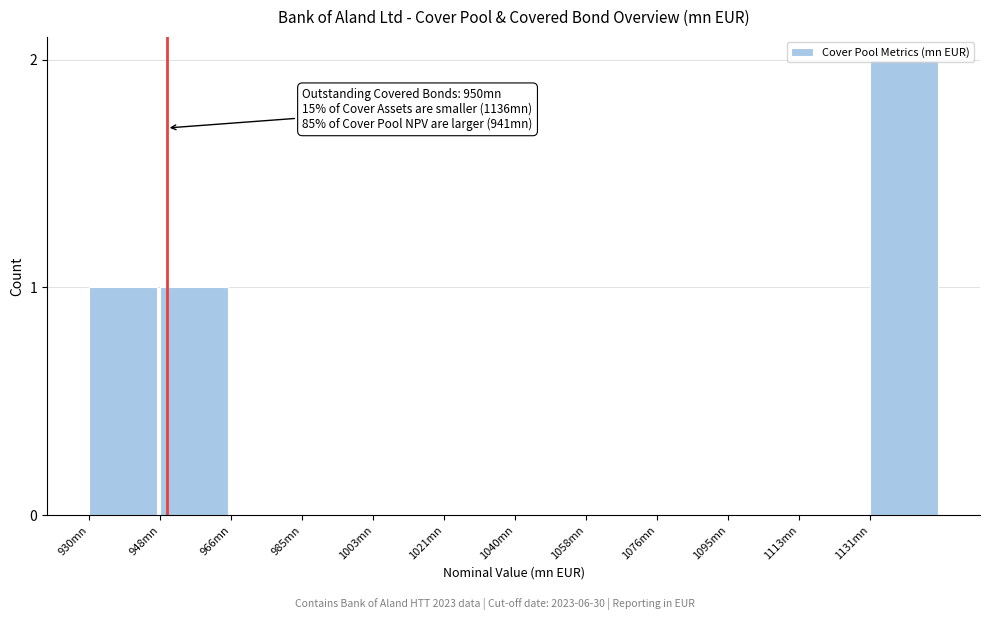

Which has a higher value, 948mn or 1058mn?

948mn